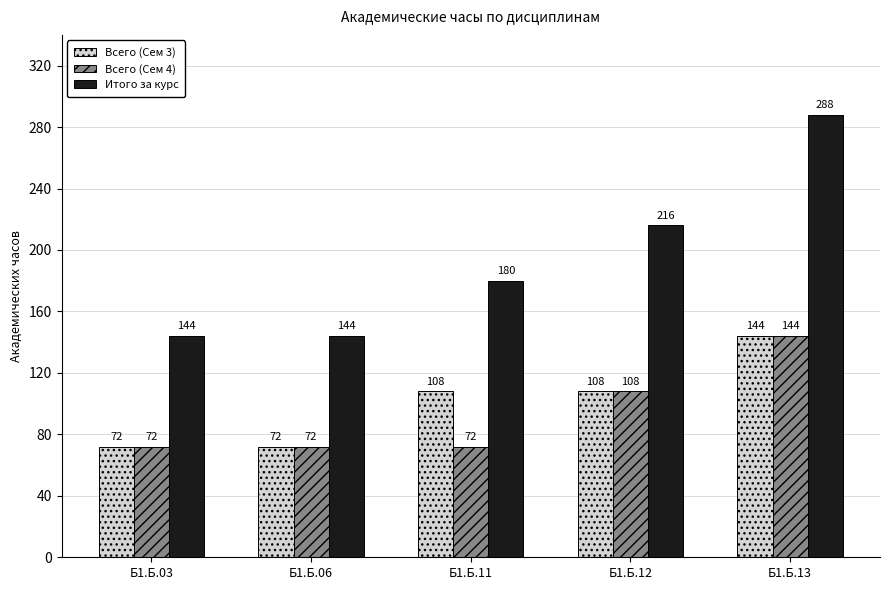

How many groups of bars are there?

5